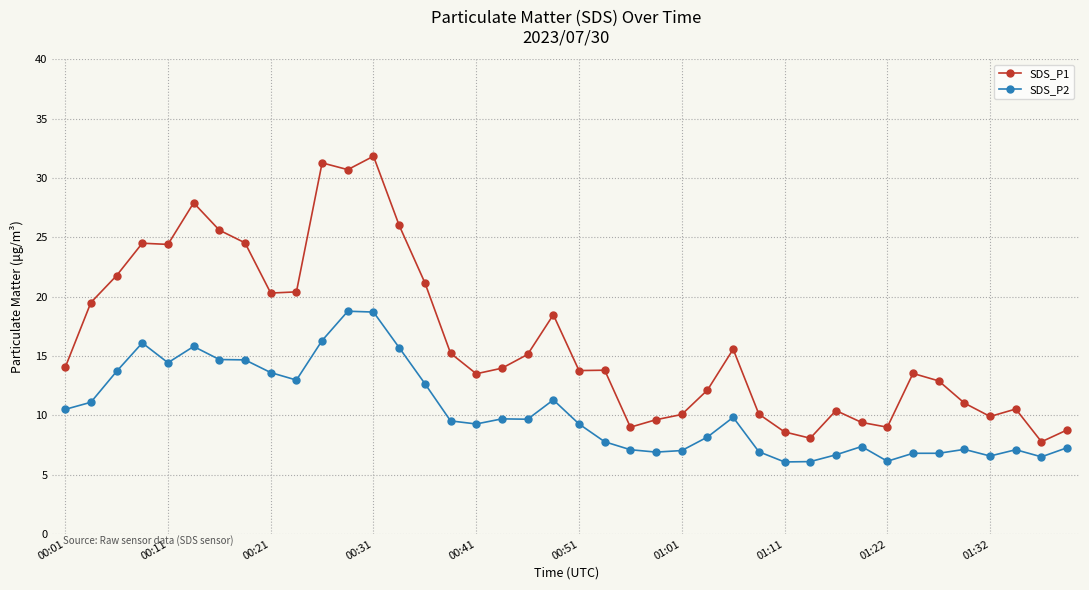

How many lines are shown in the chart?

2